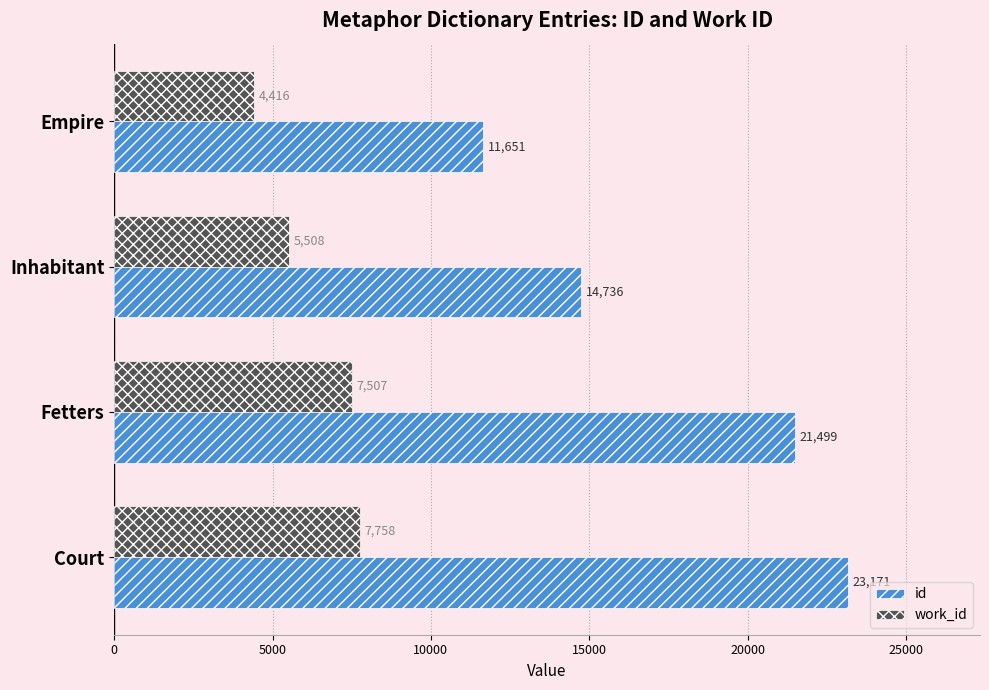

The value of work_id at Inhabitant is 7626. True or false?

False